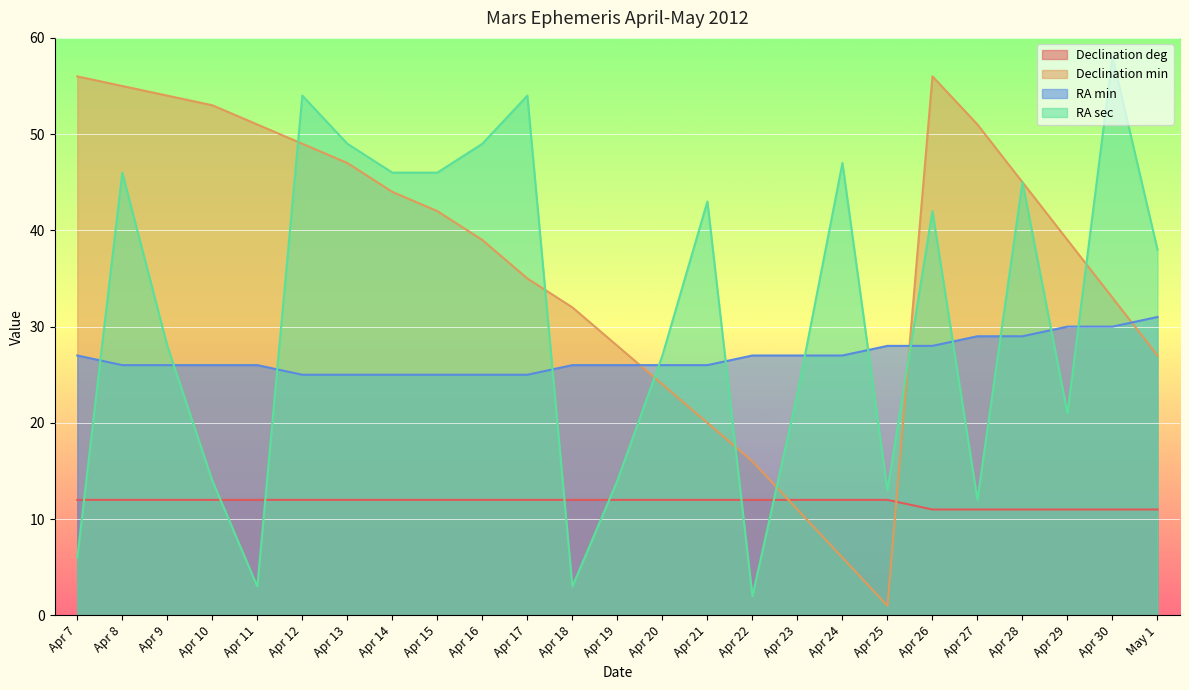

Between Apr 19 and Apr 28, which series saw the biggest shift?

RA sec